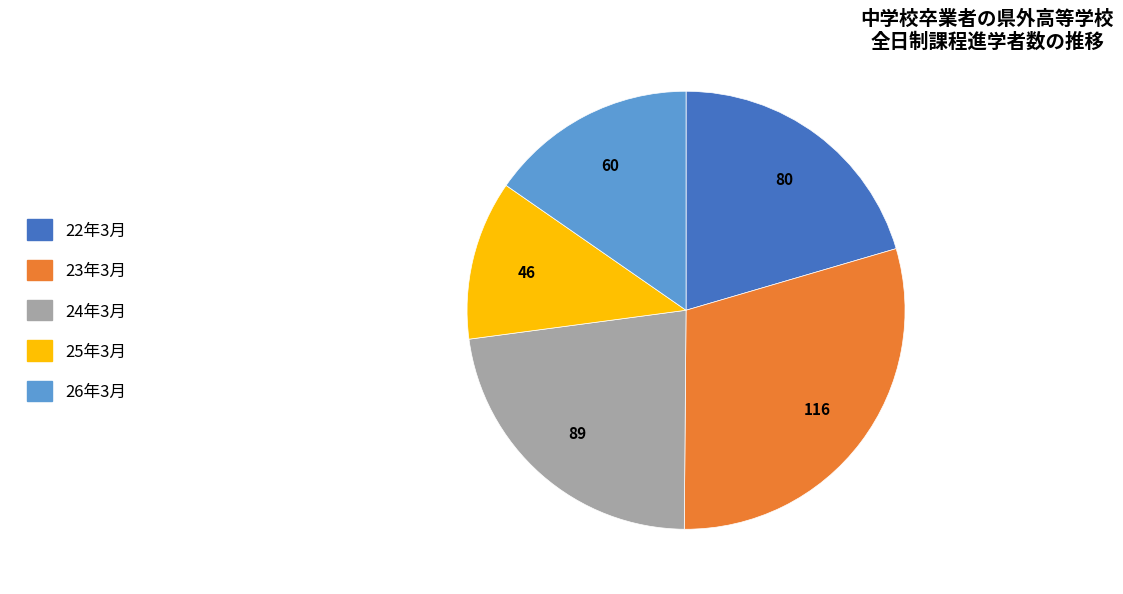

Approximately how many times larger is the value at 24年3月 compared to 23年3月?

0.8